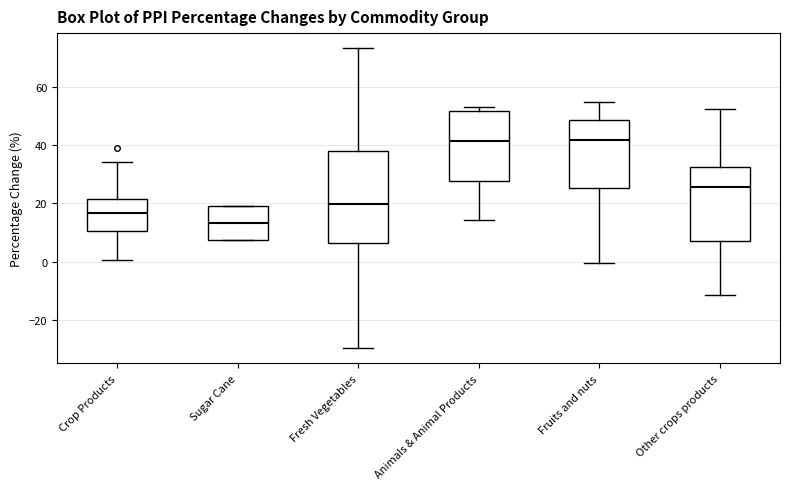

Comparing the boxes themselves (not the whiskers), which one is the tallest?

Fresh Vegetables